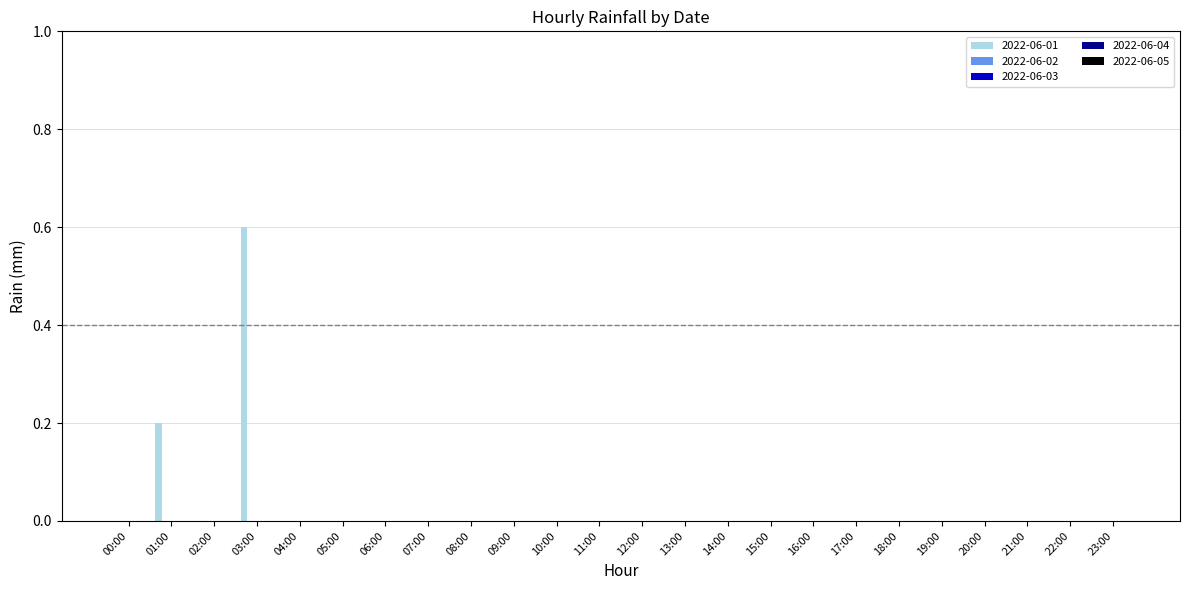

What is the maximum value shown in the chart?

0.6